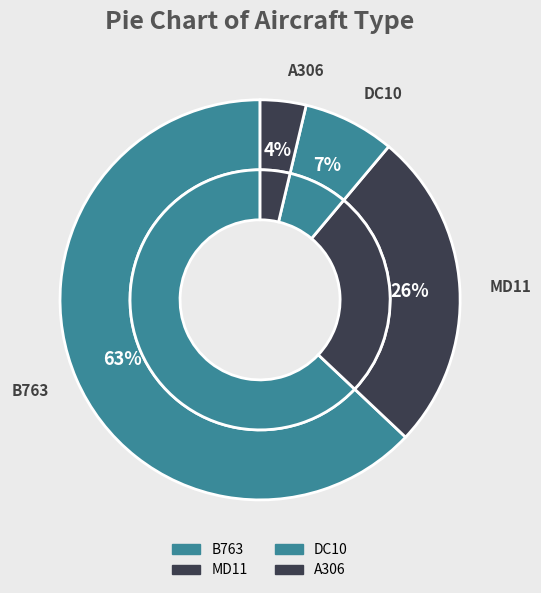

The A306 slice represents 4% of the pie. True or false?

True